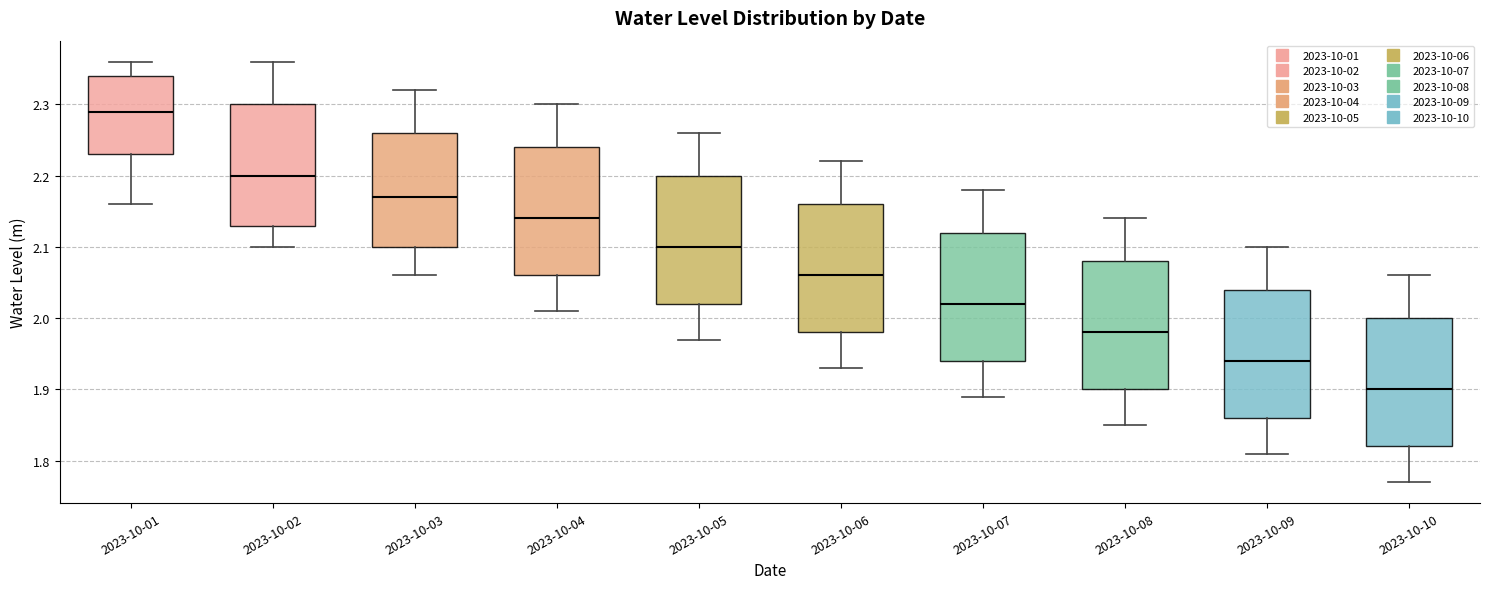

Reading left to right, read every box against the y-axis: the position of its median line, the range the box covers, and the ends of its whiskers. The values are not printed on the chart, so give them approximately, as read against the axis.

2023-10-01: median 2.29, box 2.23 to 2.34, whiskers 2.16 to 2.36
2023-10-02: median 2.20, box 2.13 to 2.30, whiskers 2.10 to 2.36
2023-10-03: median 2.17, box 2.10 to 2.26, whiskers 2.06 to 2.32
2023-10-04: median 2.14, box 2.06 to 2.24, whiskers 2.01 to 2.30
2023-10-05: median 2.10, box 2.02 to 2.20, whiskers 1.97 to 2.26
2023-10-06: median 2.06, box 1.98 to 2.16, whiskers 1.93 to 2.22
2023-10-07: median 2.02, box 1.94 to 2.12, whiskers 1.89 to 2.18
2023-10-08: median 1.98, box 1.90 to 2.08, whiskers 1.85 to 2.14
2023-10-09: median 1.94, box 1.86 to 2.04, whiskers 1.81 to 2.10
2023-10-10: median 1.90, box 1.82 to 2.00, whiskers 1.77 to 2.06